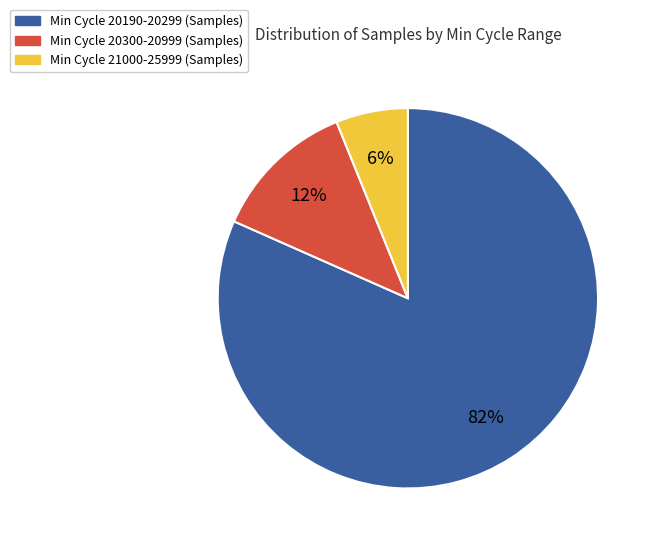

Is there a majority slice in this chart?

Yes